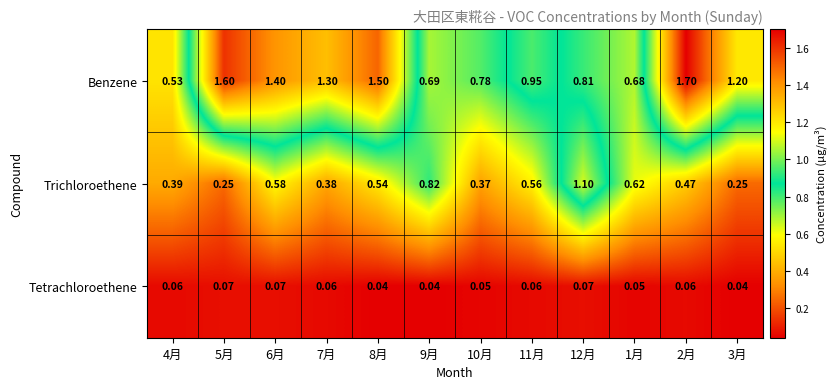

At which category is the sum across all series the highest?

2月